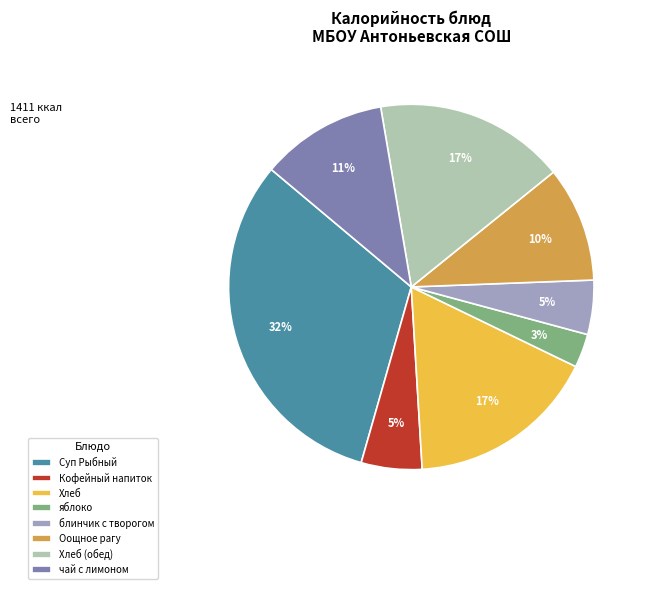

Combined, do Хлеб (обед) and Суп Рыбный account for over 50%?

No